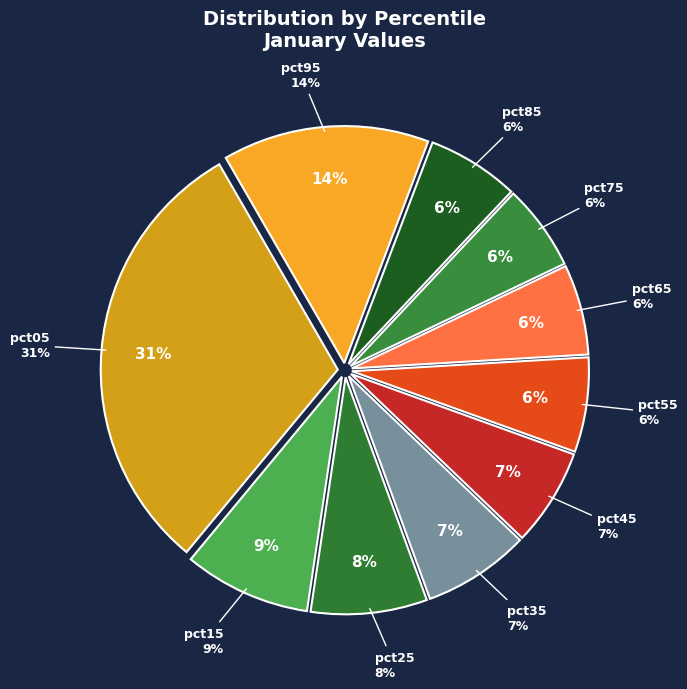

Is pct65 the majority of the pie?

No